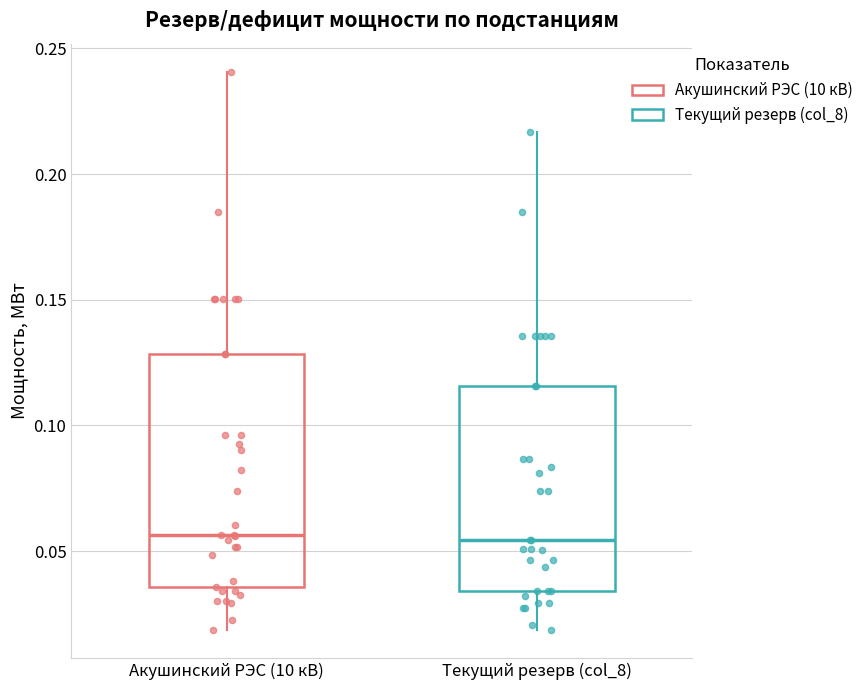

Where is the lower edge of the box for Акушинский РЭС (10 кВ) on the y-axis? The values are not printed on the chart, so give them approximately, as read against the axis.

0.035